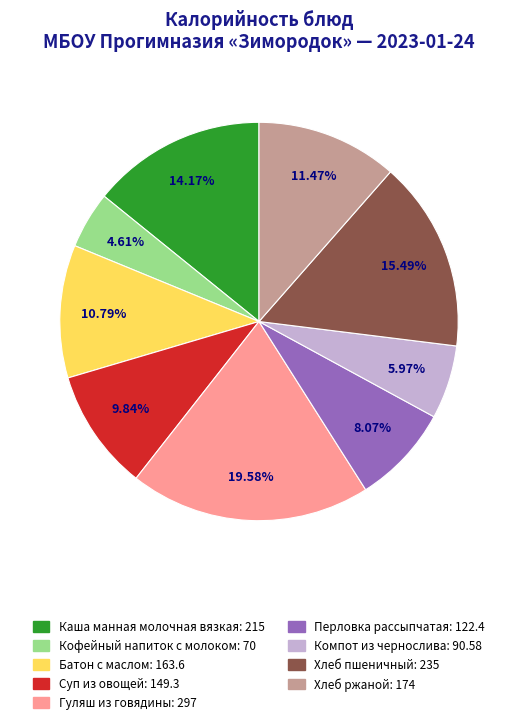

How many slices are in this pie chart?

9